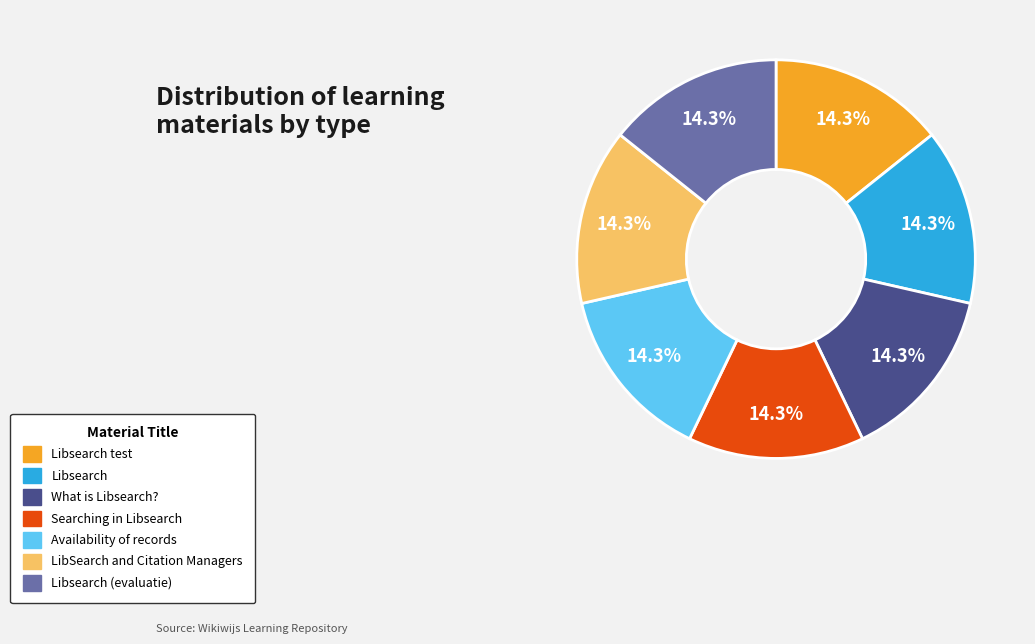

Is there any slice that represents more than half of the pie?

No